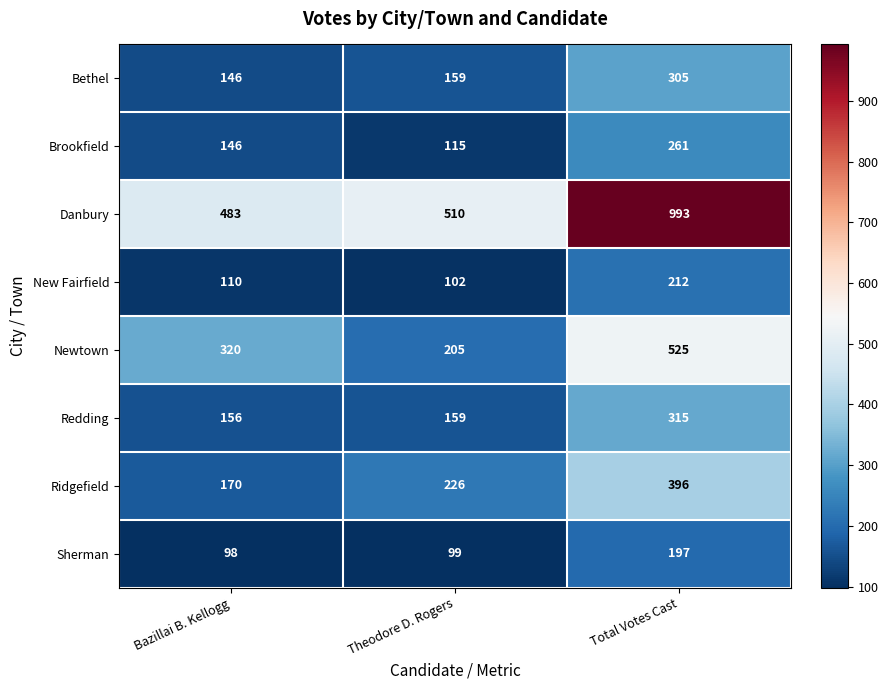

Which category has the lowest value across all series?

Bazillai B. Kellogg